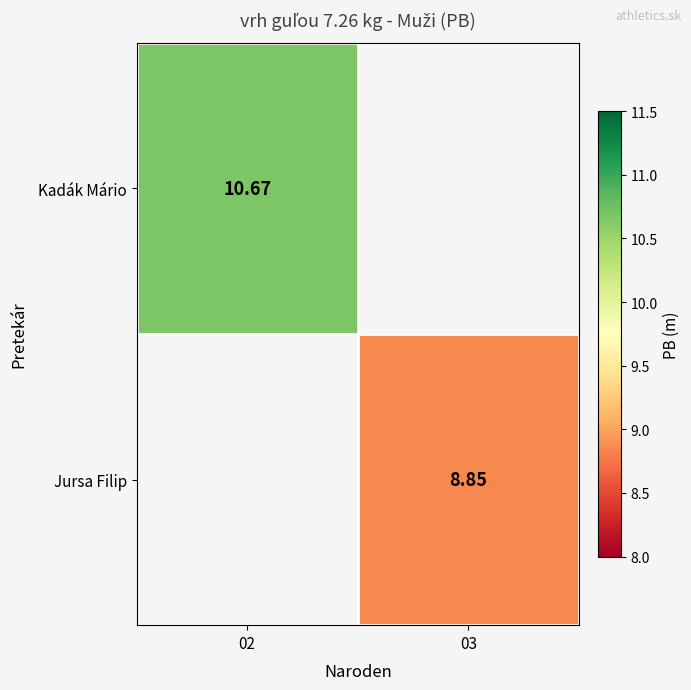

Rank the series at 02 from lowest to highest value.

Jursa Filip, Kadák Mário